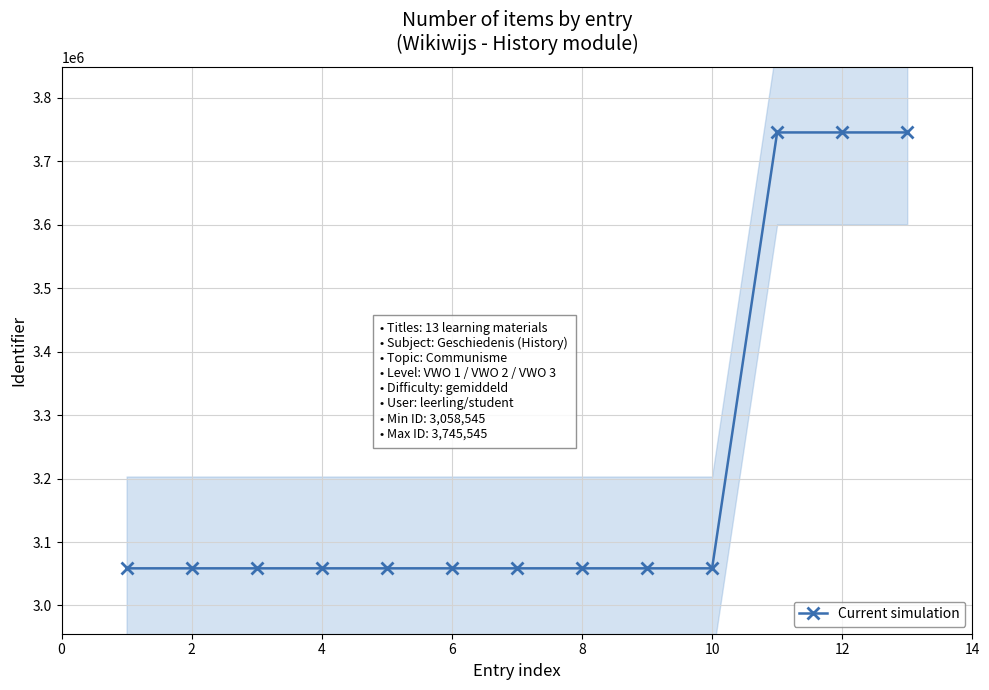

What is the average value?

3217086